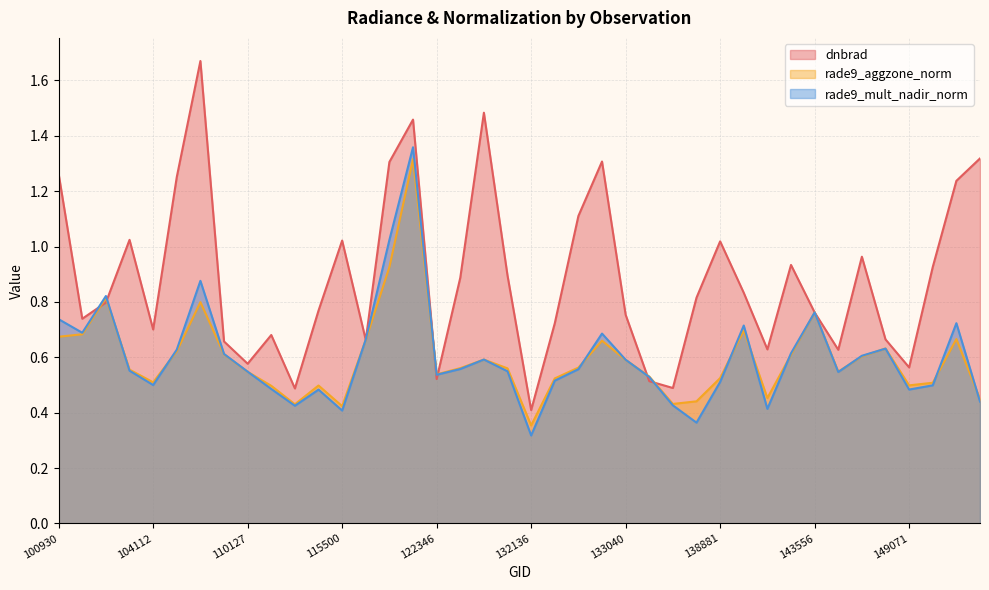

List the series in order of their peak value, highest first.

dnbrad, rade9_mult_nadir_norm, rade9_aggzone_norm